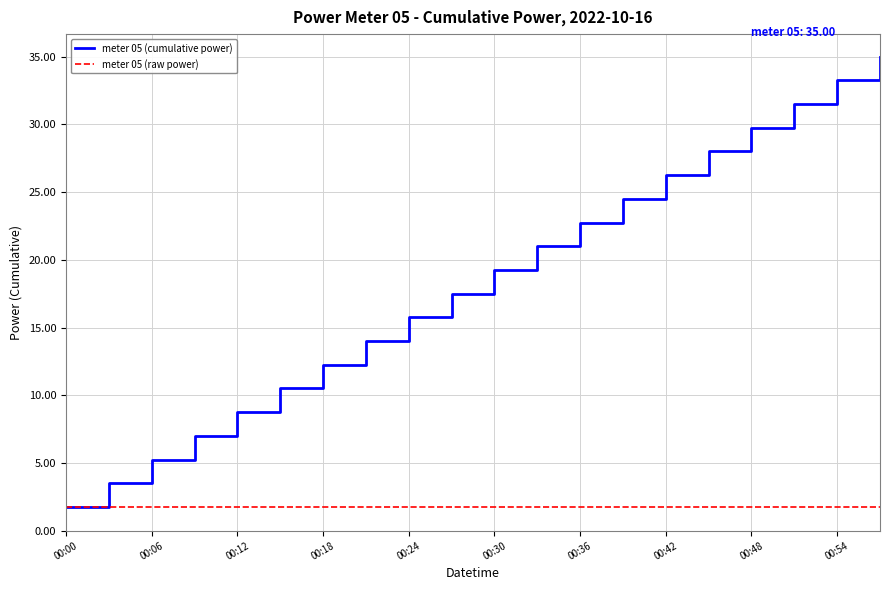

How many values in the meter 05 (cumulative power) series are below 19?

10